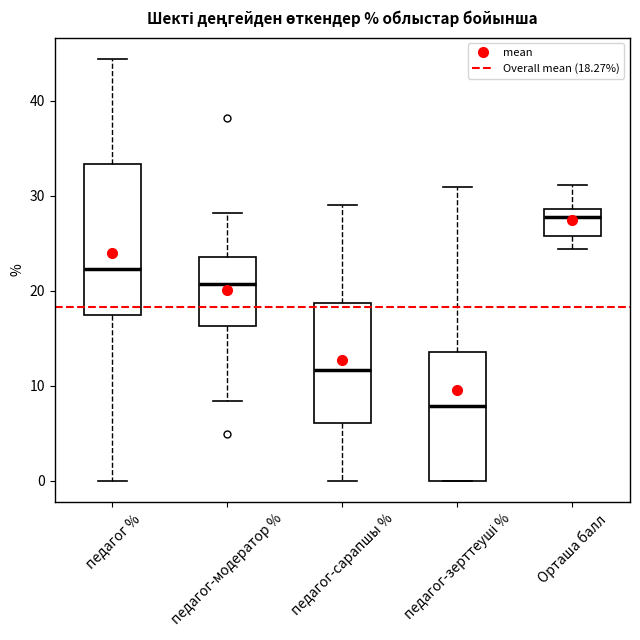

Reading left to right, transcribe this box plot: for each box, give where its median line is, the range the box spans, and where its two whiskers end, as read against the y-axis. The values are not printed on the chart, so give them approximately, as read against the axis.

педагог %: median 22, box 17 to 33, whiskers 0 to 44
педагог-модератор %: median 21, box 16 to 24, whiskers 8 to 28
педагог-сарапшы %: median 12, box 6 to 19, whiskers 0 to 29
педагог-зерттеуші %: median 8, box 0 to 14, whiskers 0 to 31
Орташа балл: median 28, box 26 to 29, whiskers 24 to 31